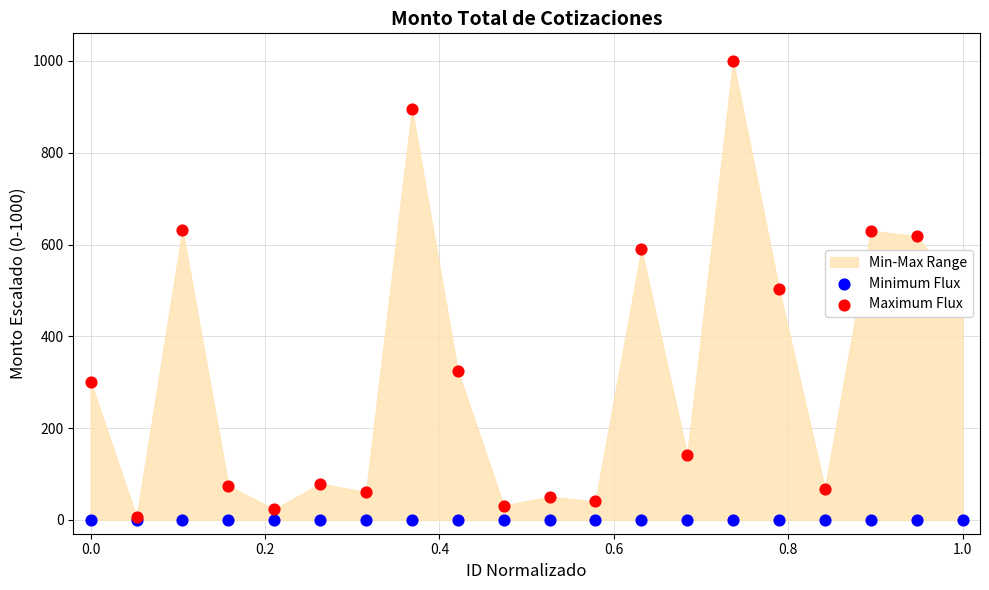

At how many categories does at least one series exceed 711?

2